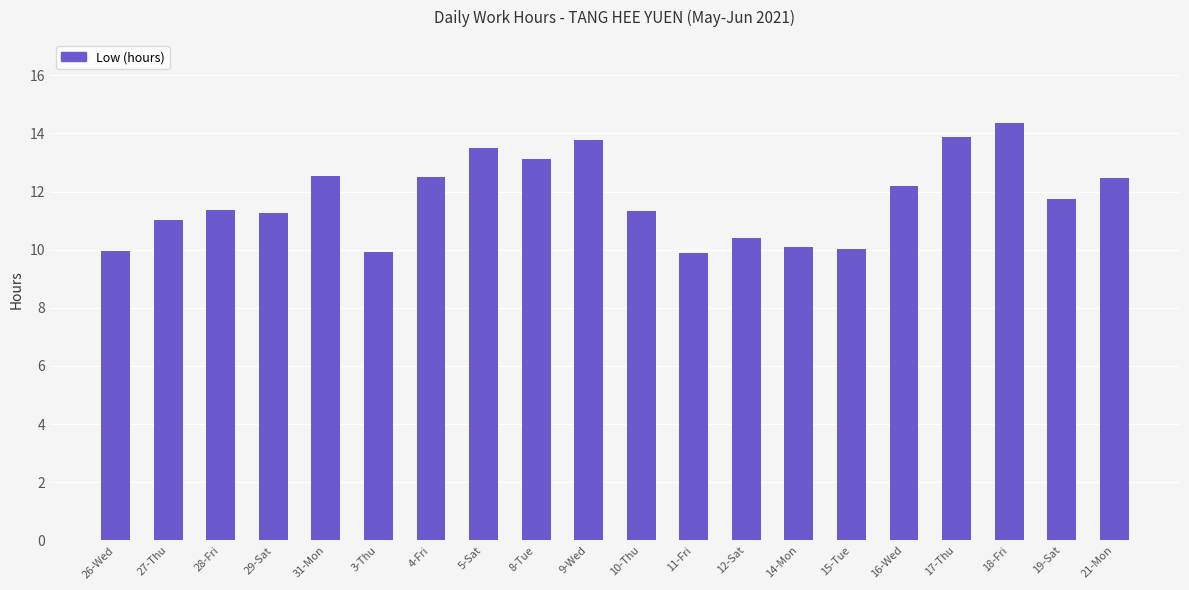

What is the difference between the second highest and second lowest values?

4.0